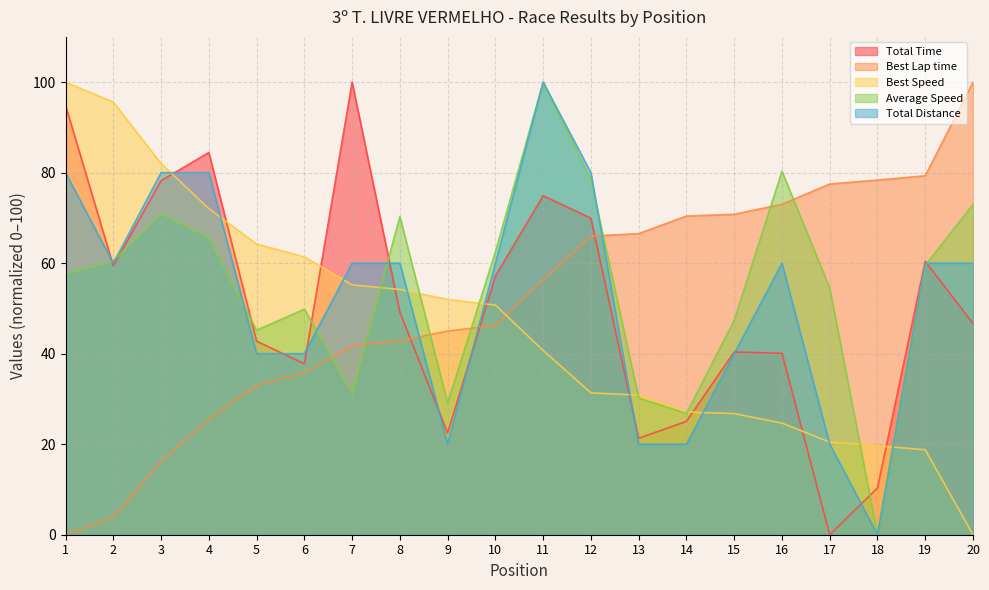

Between 10 and 2, which is larger?

2